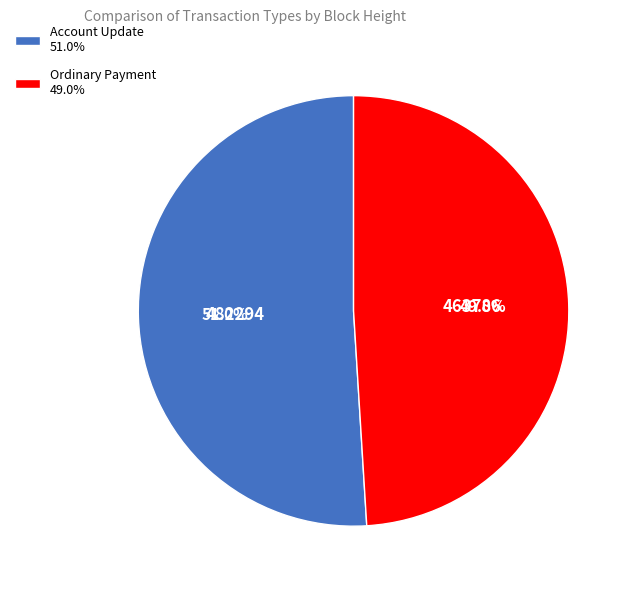

Count the number of slices in the pie.

2